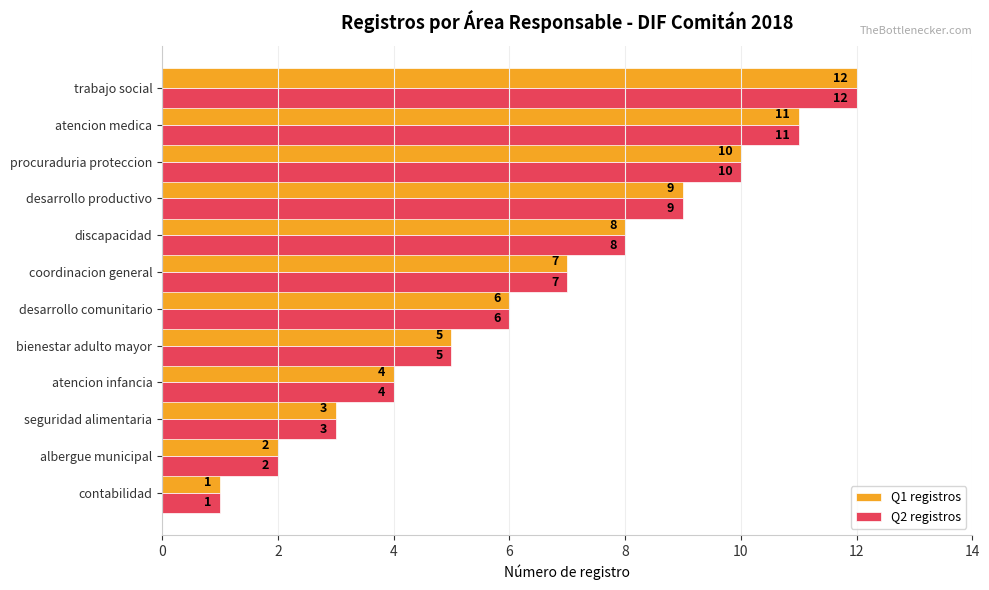

What is the difference between the maximum and minimum values in the Q2 registros series?

11